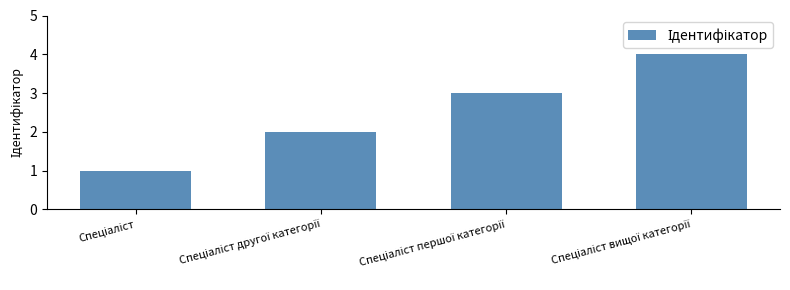

What is the sum of all values?

10